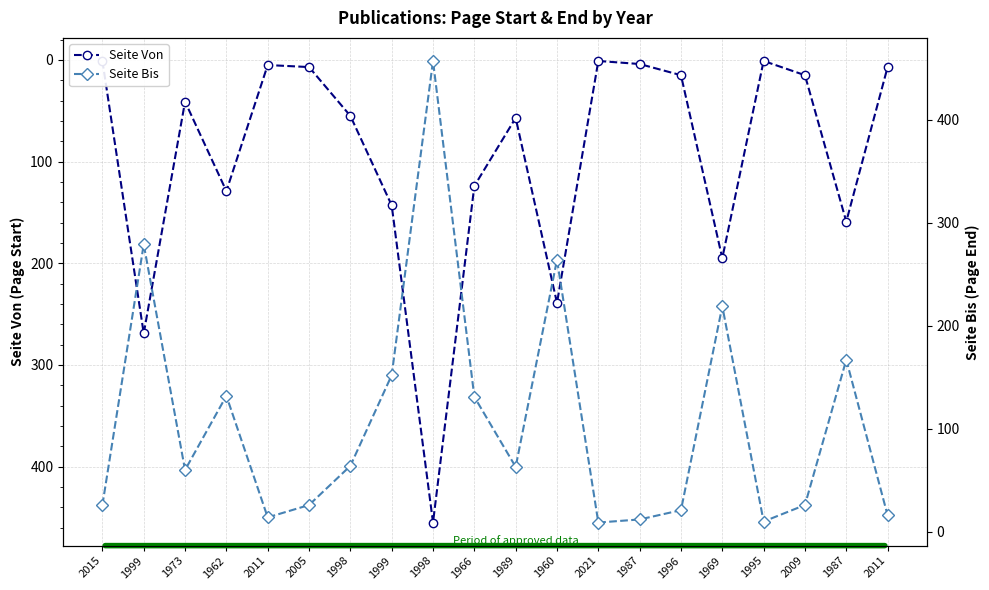

How many data points in Seite Bis are less than 63?

10